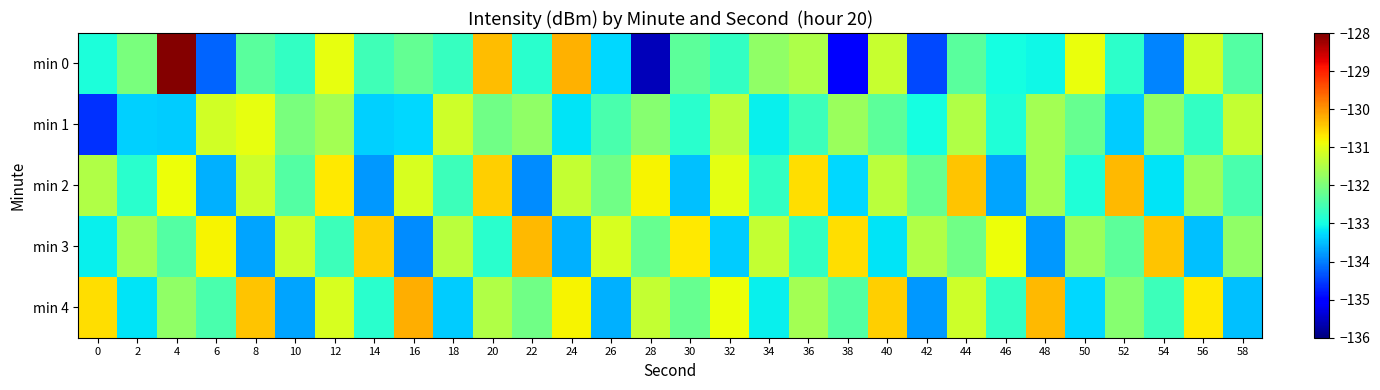

Which has a higher value, 16 or 44?

16